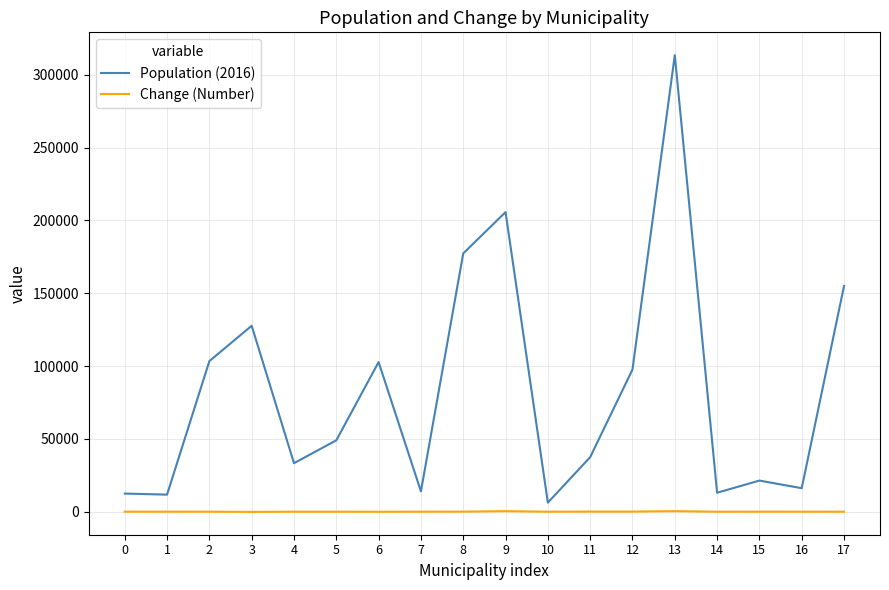

At which category is the sum across all series the highest?

13